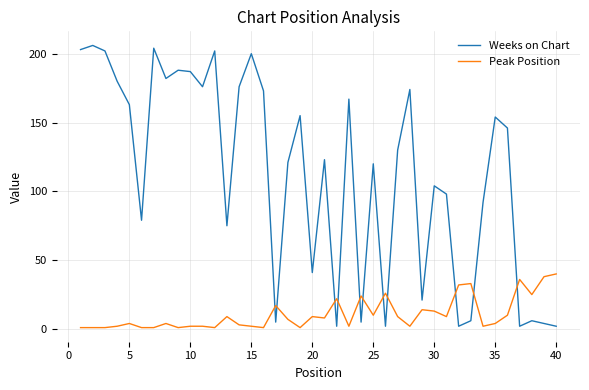

How many intersections are there between Weeks on Chart and Peak Position?

11